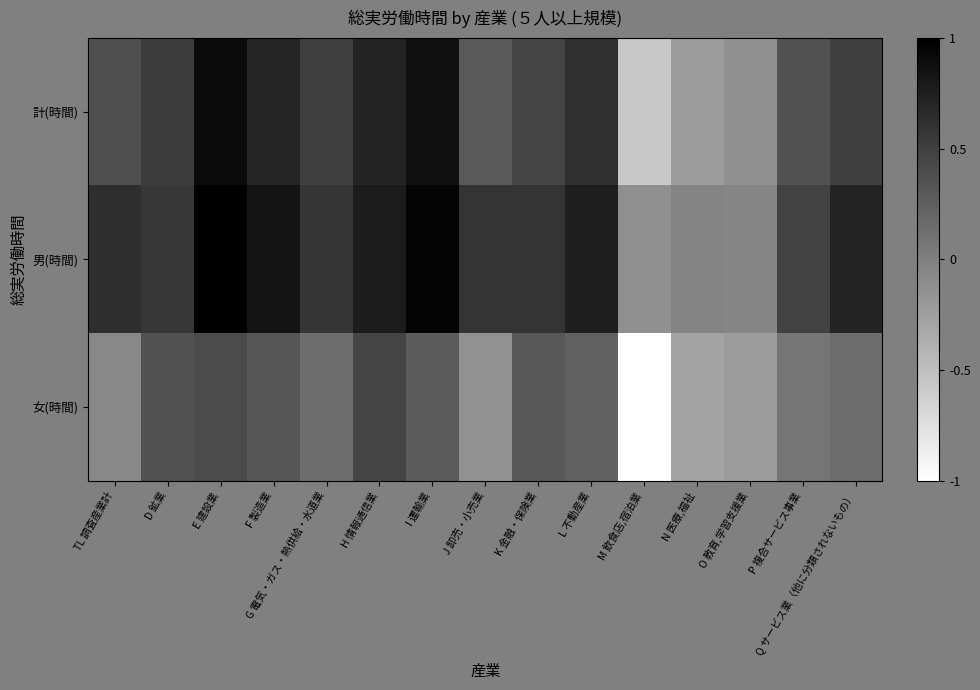

How many categories are shown in the chart?

15